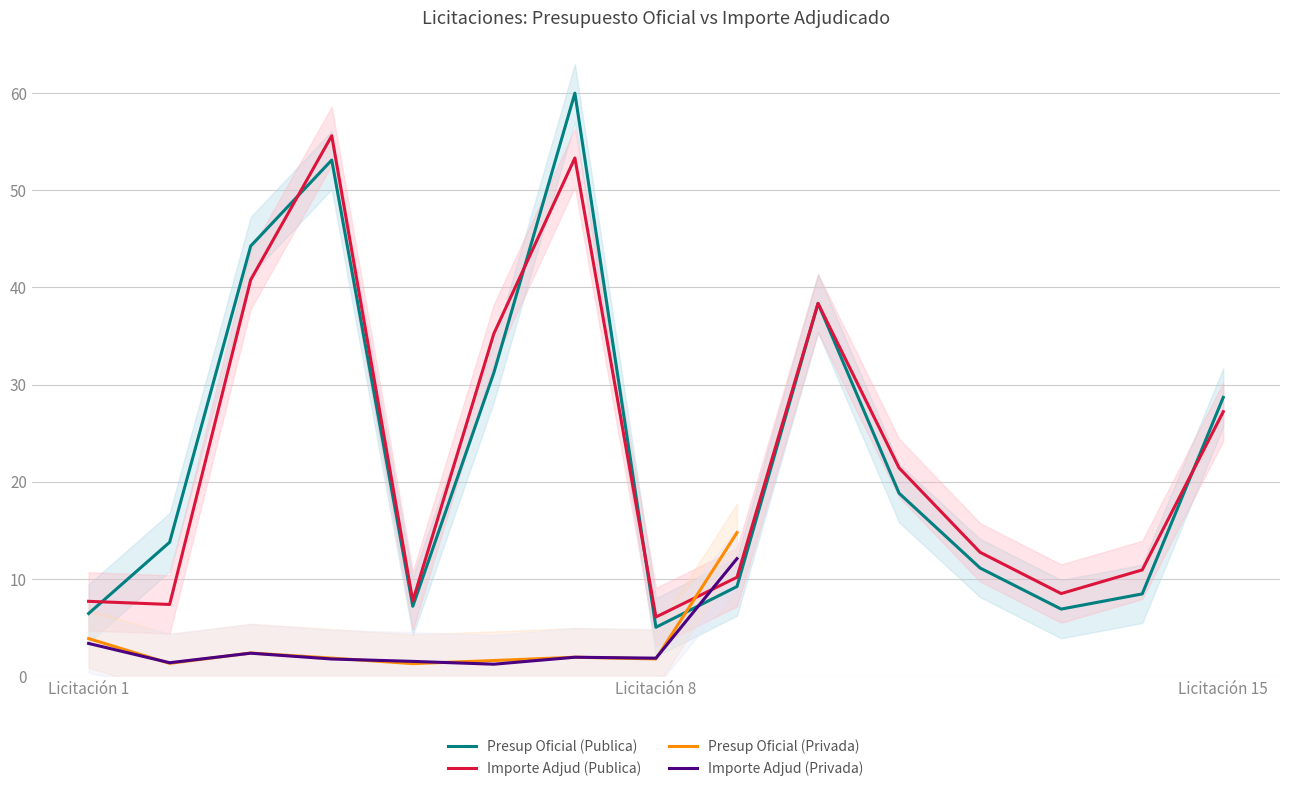

What is the value of the Presup Oficial (Publica) point at the 1st from the left?

6.4